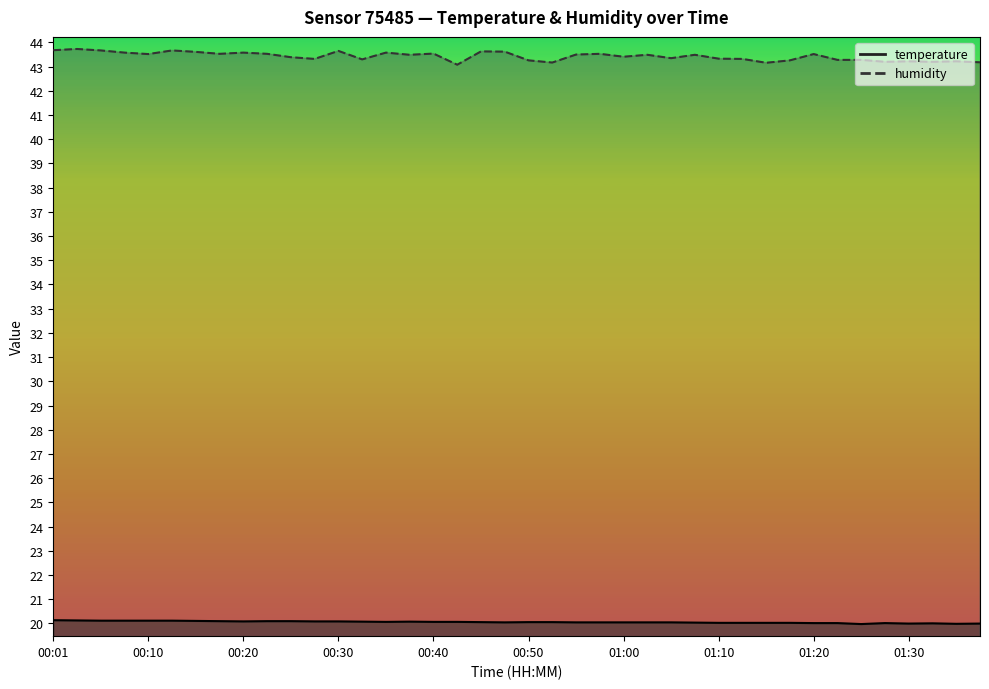

The value of temperature at 00:40 is 9.6. True or false?

False